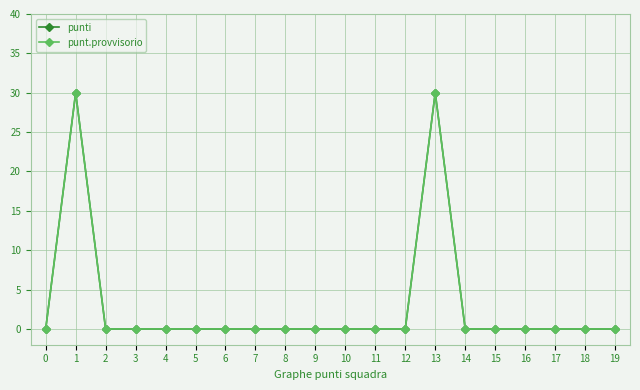

Where is the first local maximum for punt.provvisorio?

1